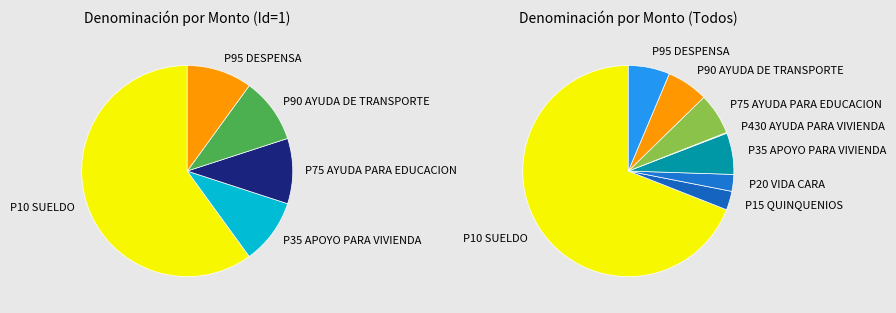

Combined, what portion of the pie is P35 APOYO PARA VIVIENDA and P75 AYUDA PARA EDUCACION?

20.0%